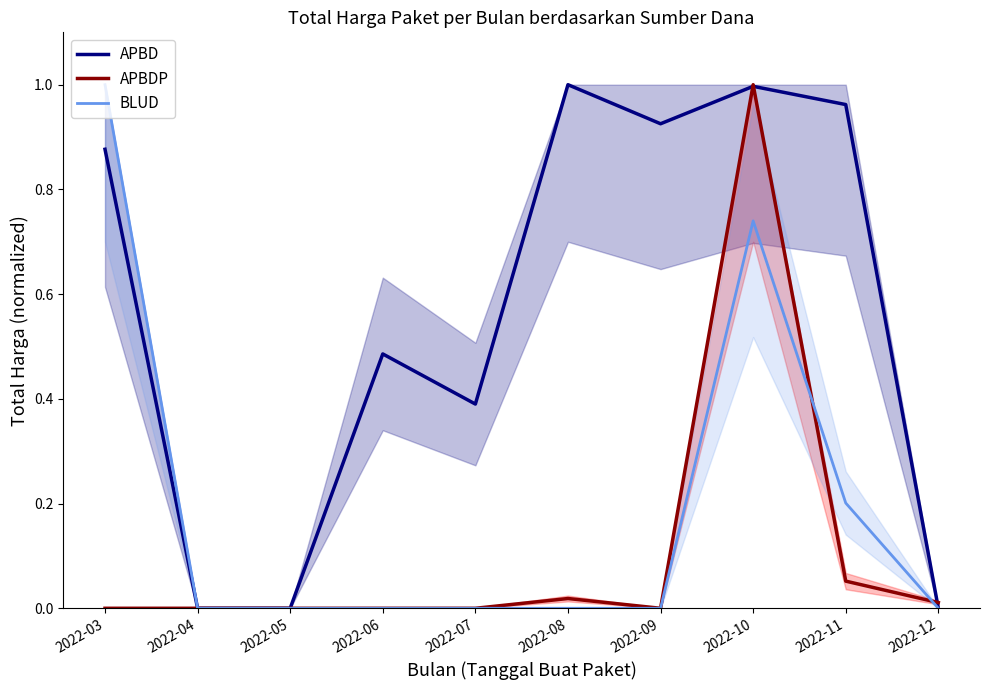

True or false: APBD has more than 2 points higher than both neighbors.

True